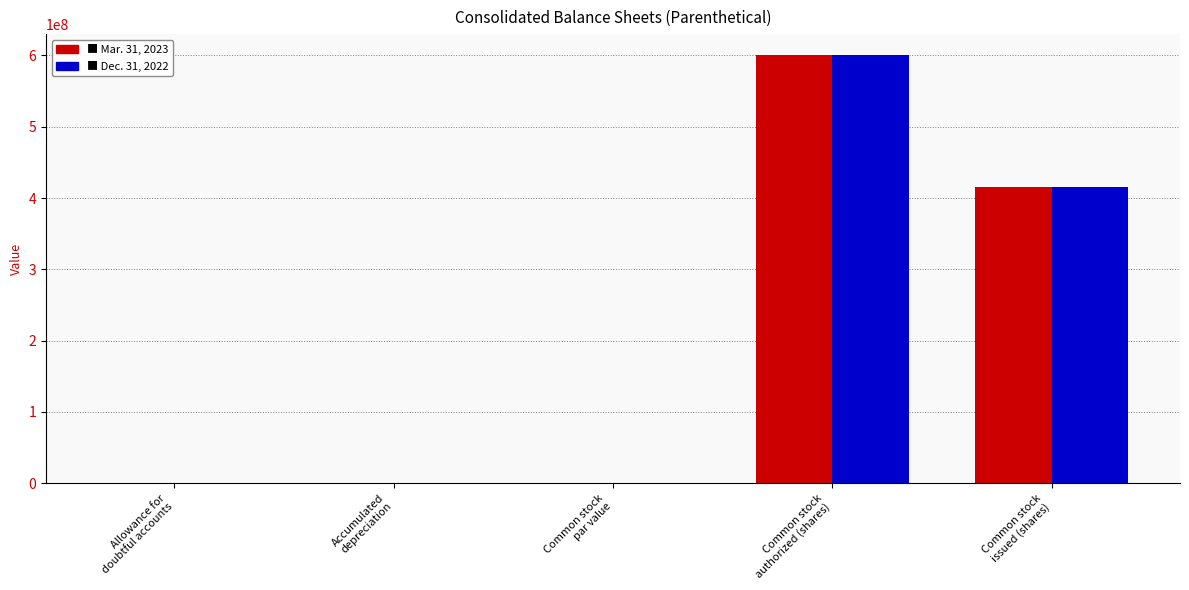

What is the maximum value shown in the chart?

600000000